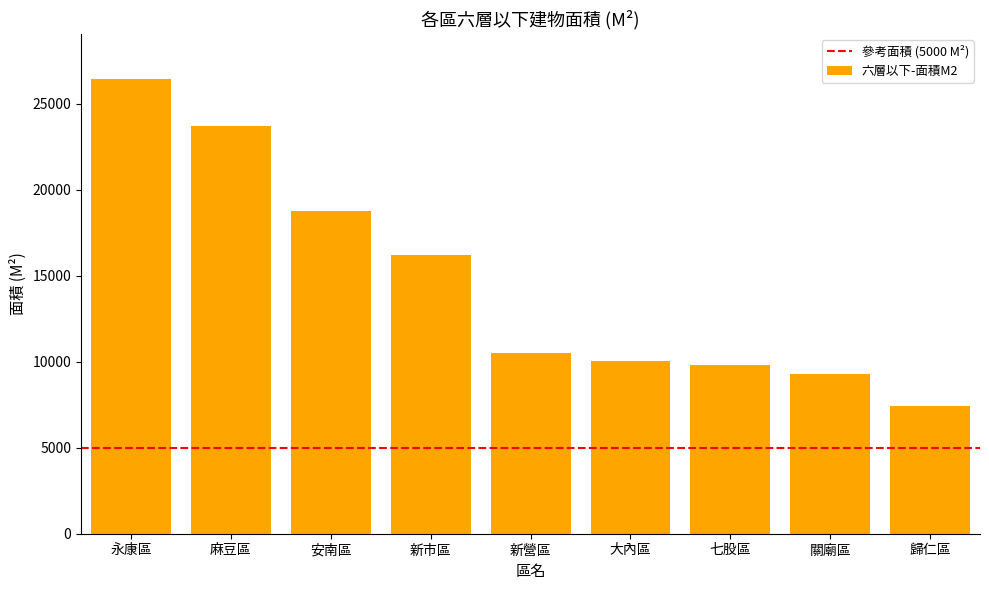

What is the label of the 3rd bar from the left?

安南區